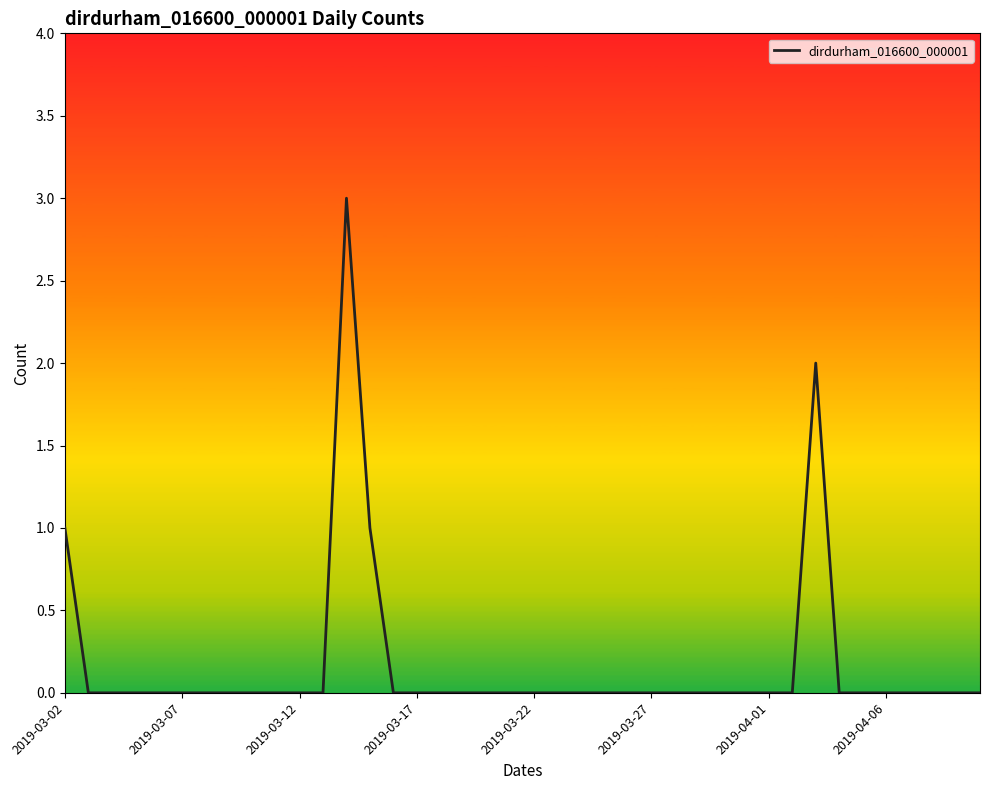

What is the maximum value shown in the chart?

3